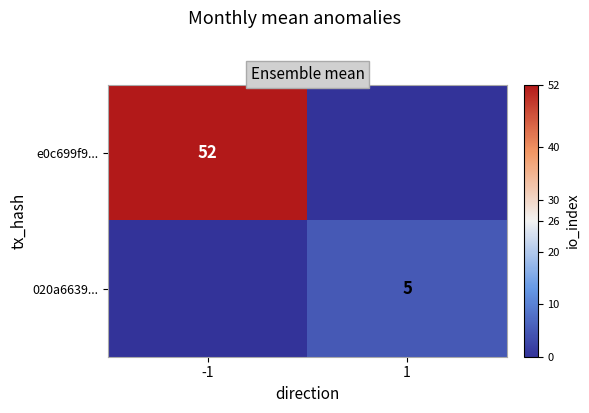

The value of e0c699f9... at -1 is 90. True or false?

False